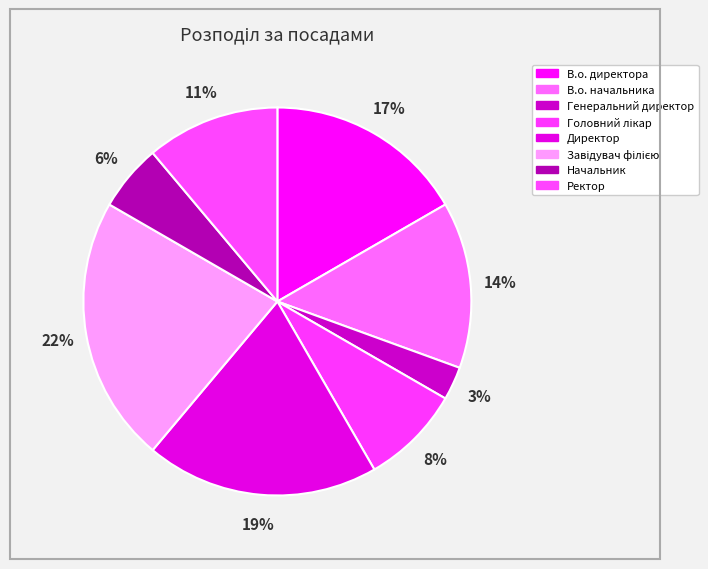

The Начальник slice represents 6% of the pie. True or false?

True